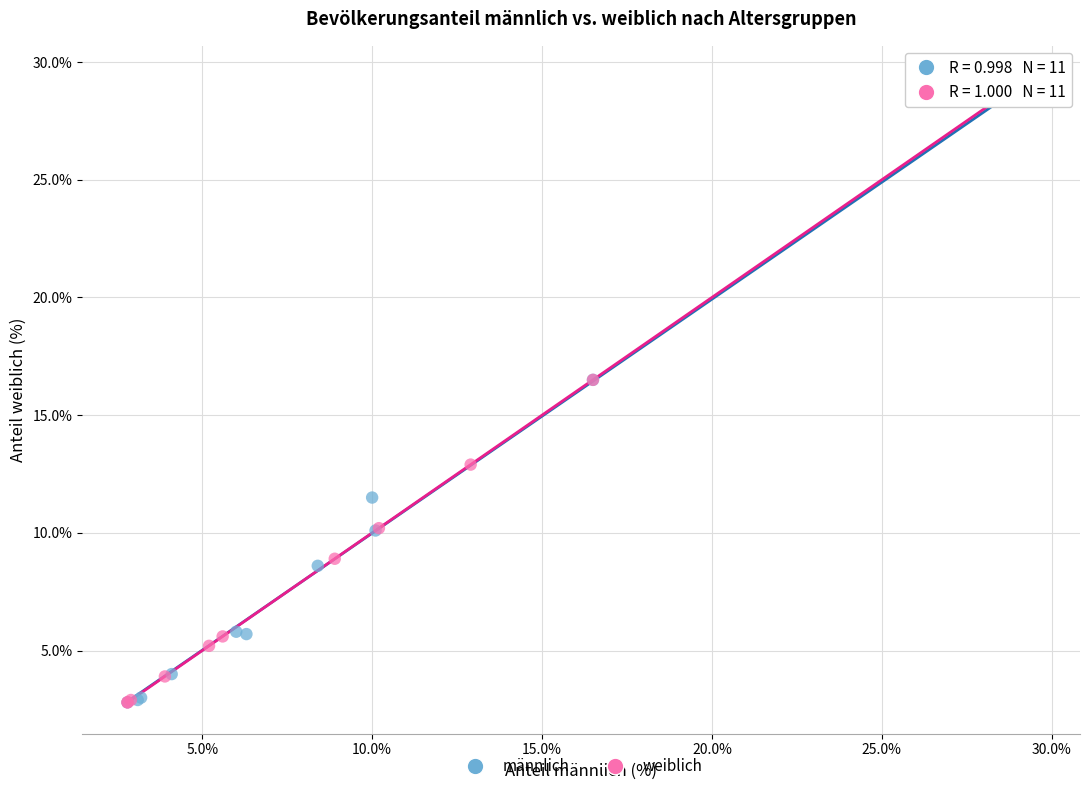

Which series has the largest Y range (max minus min)?

männlich